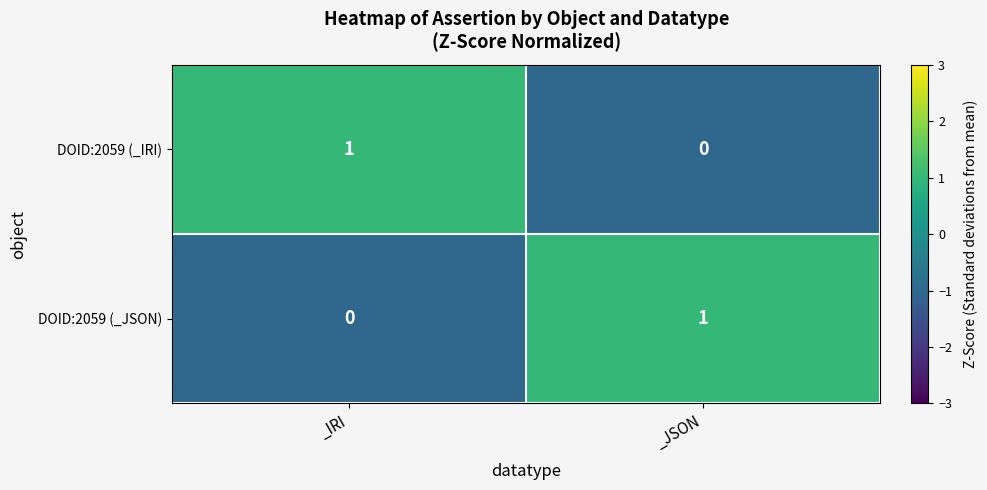

What is the minimum value shown in the chart?

0